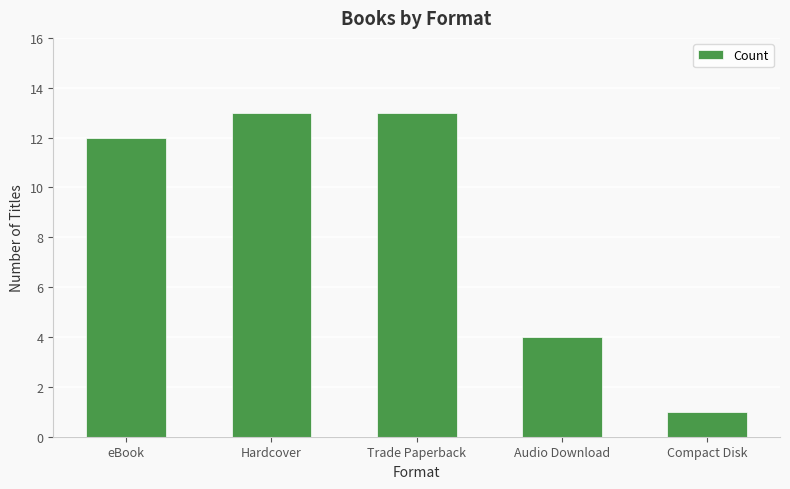

What is the ratio of the value at eBook to the value at Trade Paperback?

0.9